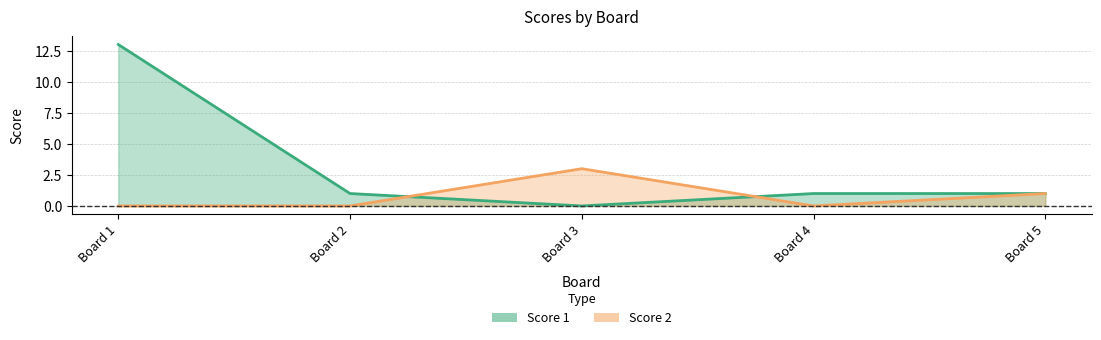

Reading left to right, what are all the values shown in this chart?

Score 1: 13	1	0	1	1
Score 2: 0	0	3	0	1